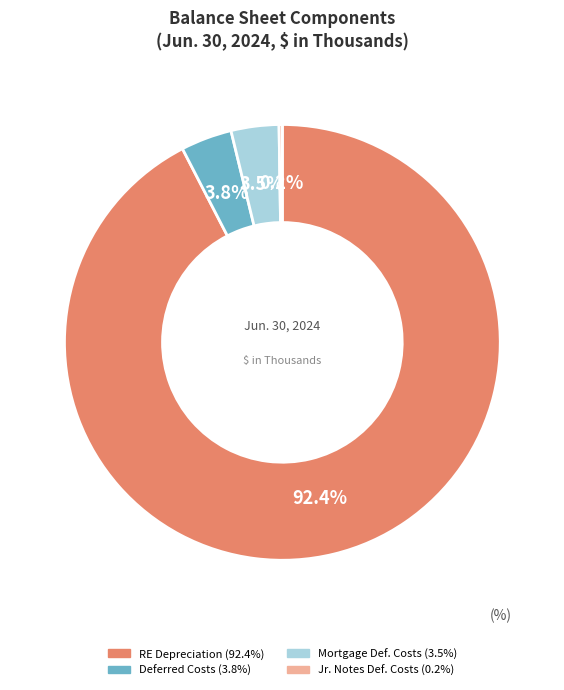

Is there a majority slice in this chart?

Yes